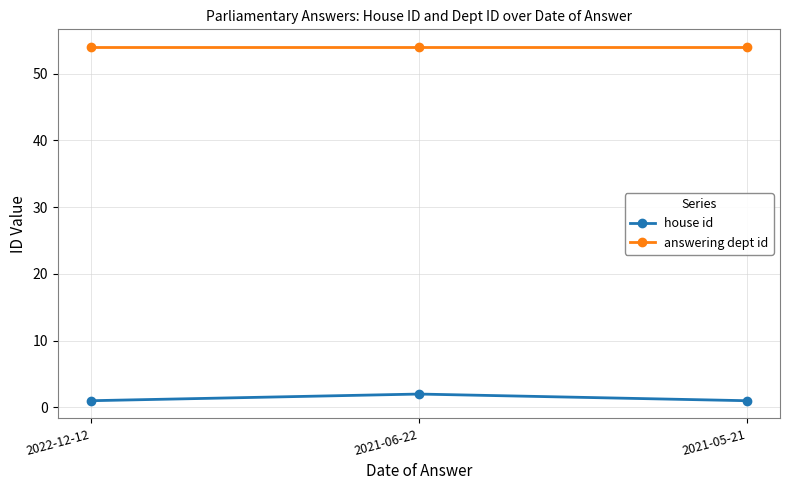

What is the spread (max minus min) of values at 2021-05-21?

53